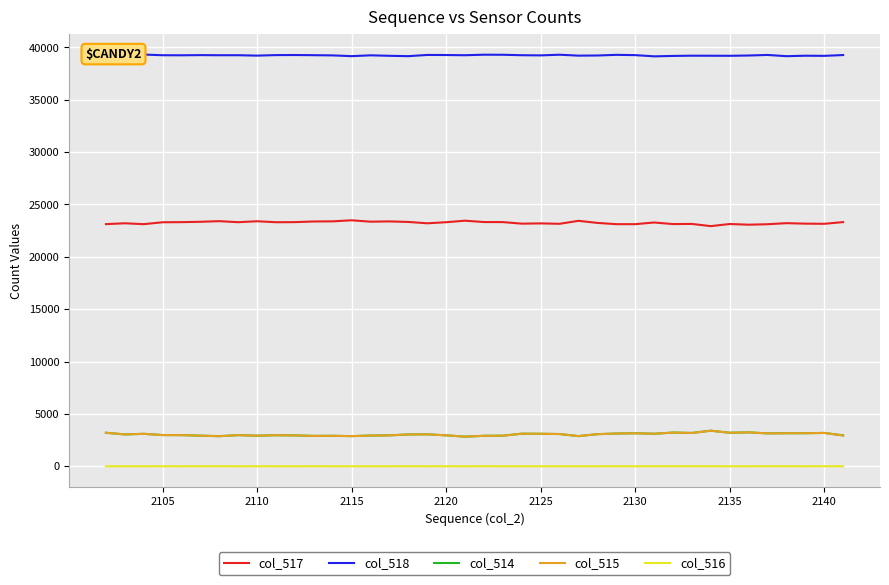

True or false: col_518 and col_515 cross at least once.

False